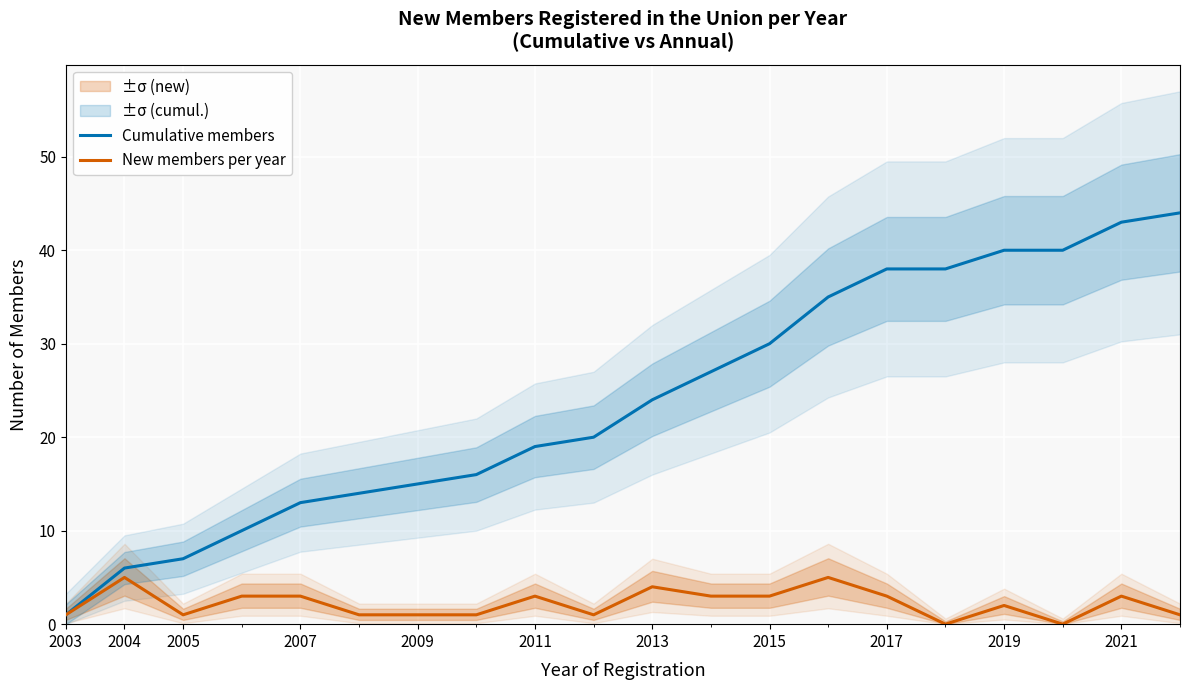

What value does the Cumulative members series have at 2017?

38